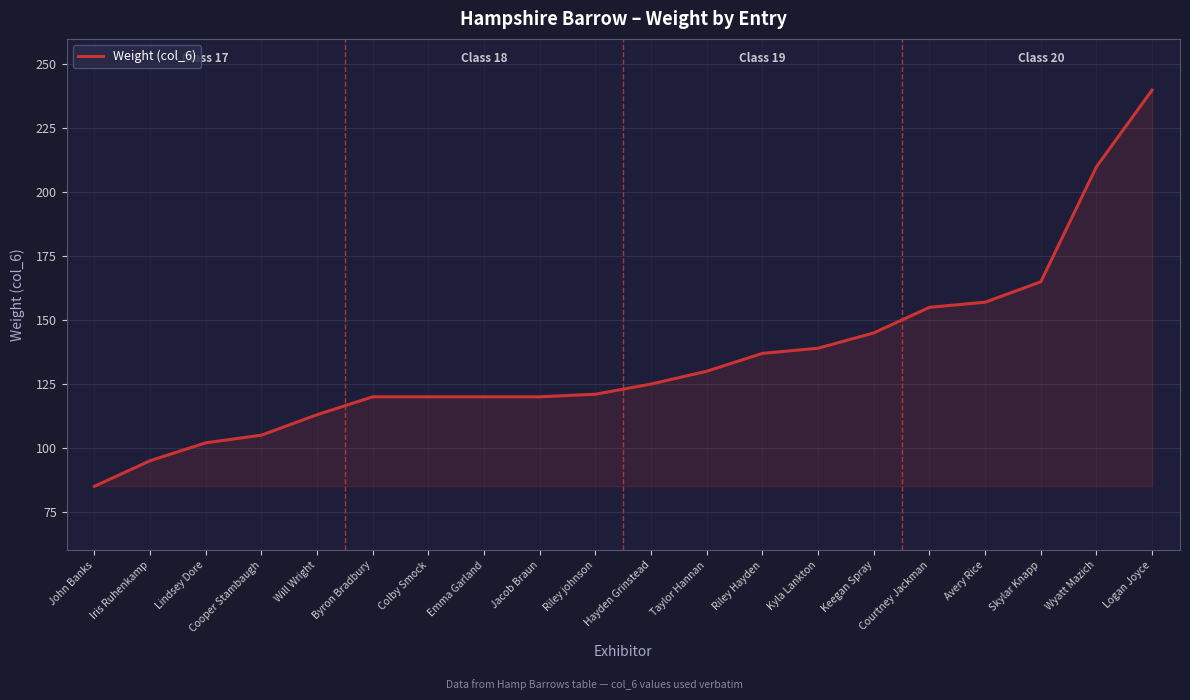

What position from the right is John Banks?

20